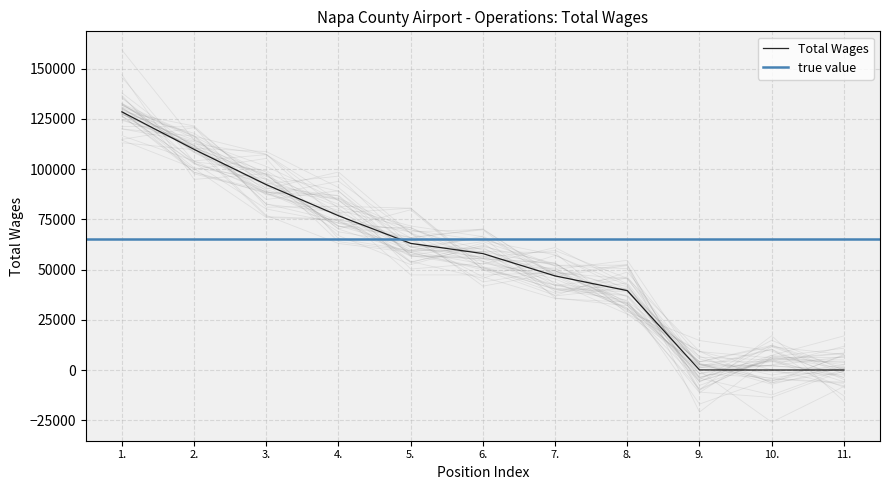

Where is the data nearest to the value 64276?

5.